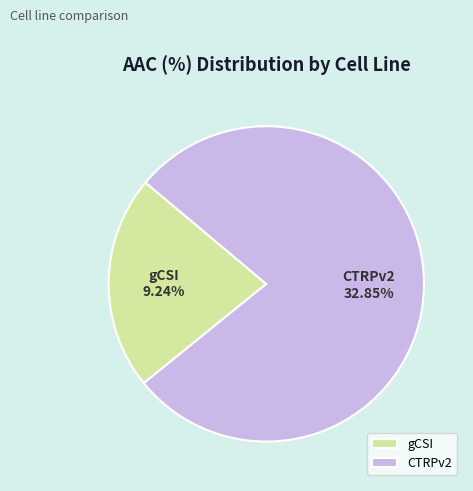

Which slice represents more than half of the pie?

CTRPv2